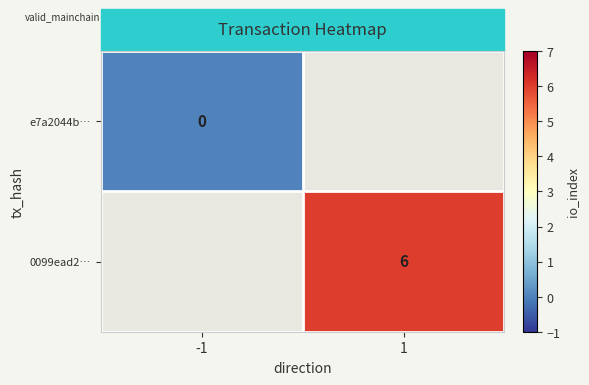

The value of 0099ead2… at 1 is 4.1. True or false?

False